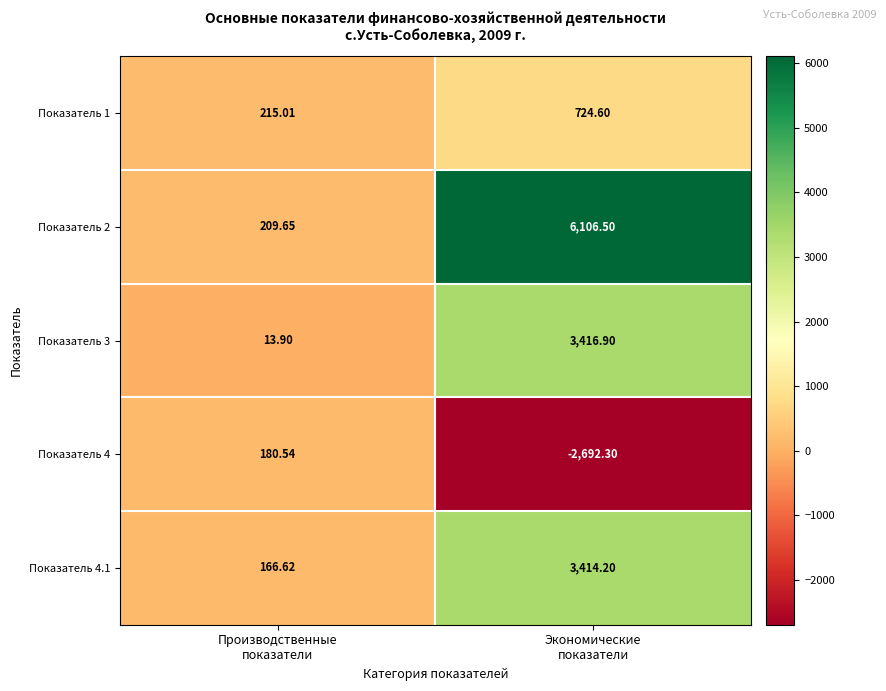

How many categories are shown in the chart?

2